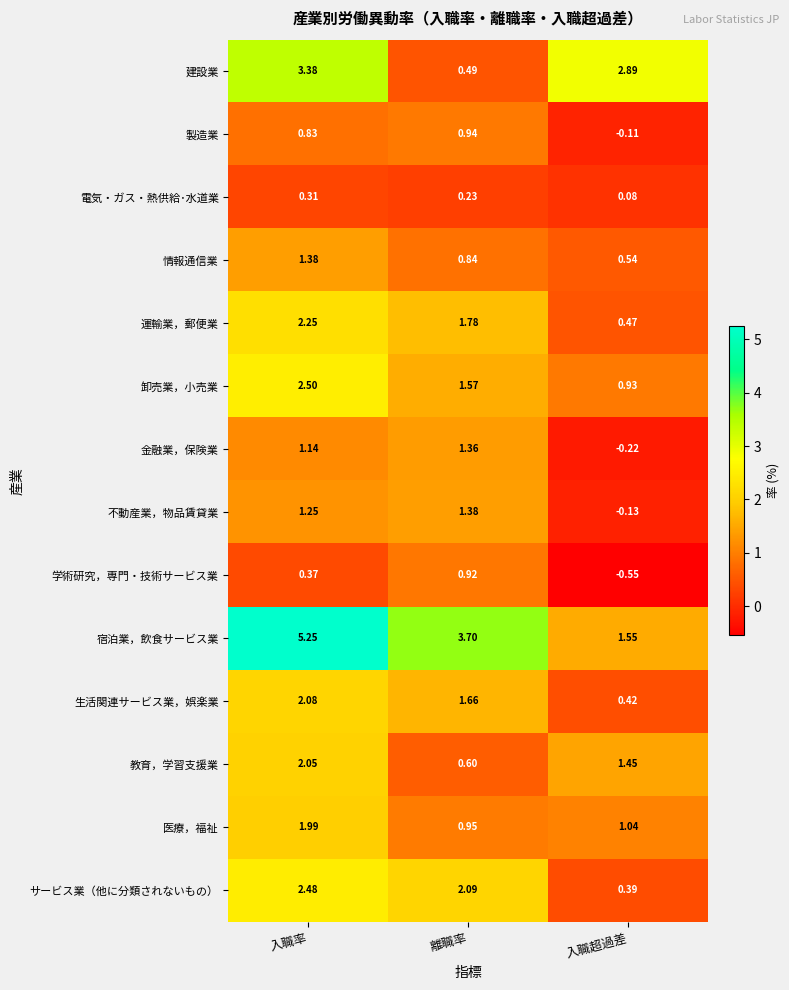

Count the number of data series in this chart.

14